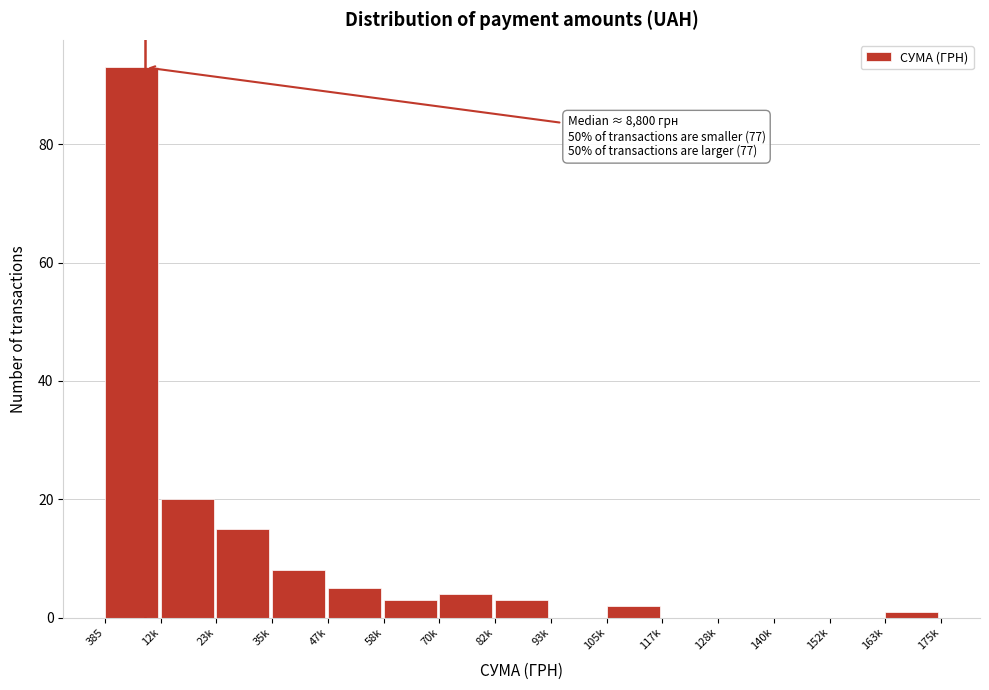

Reading right to left, extract all data points from this chart.

163k=1	152k=0	140k=0	128k=0	117k=0	105k=2	93k=0	82k=3	70k=4	58k=3	47k=5	35k=8	23k=15	12k=20	385=93